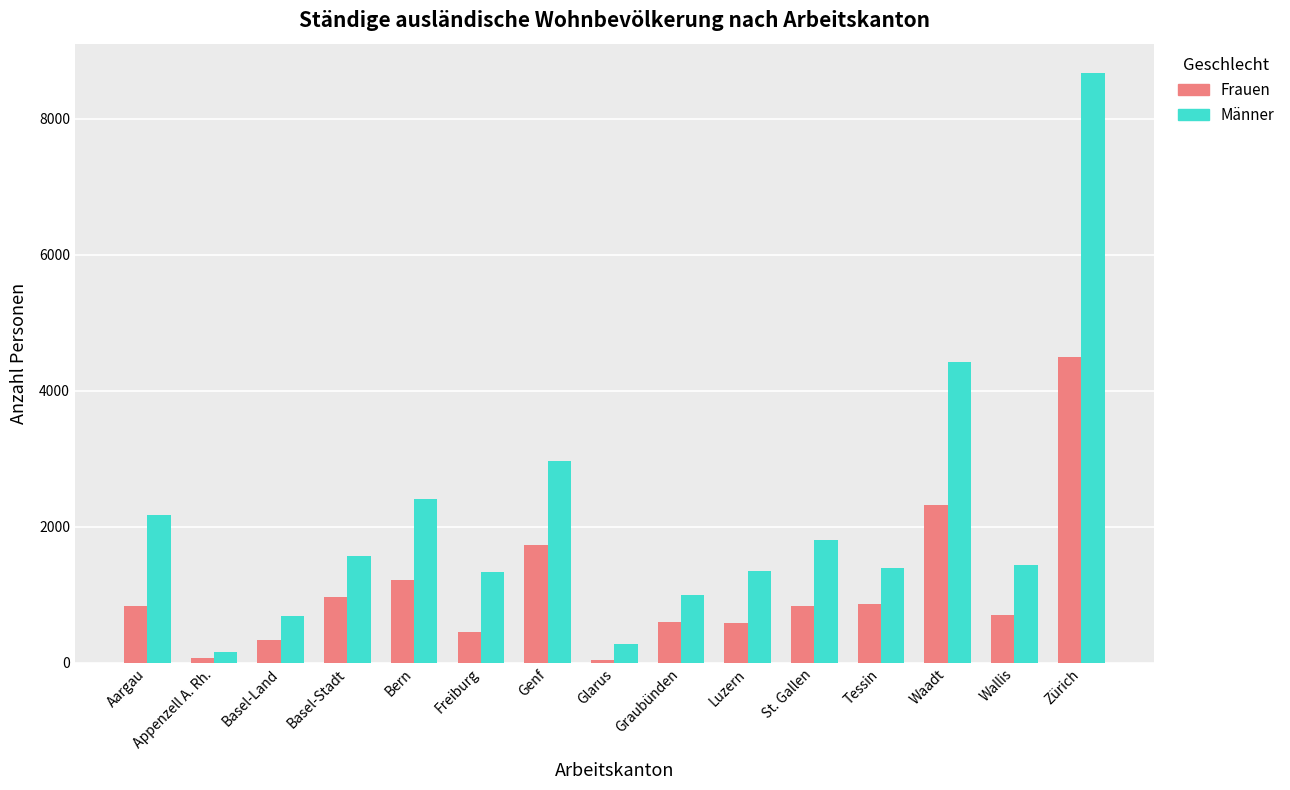

Which category has the highest value in the Männer series?

Zürich